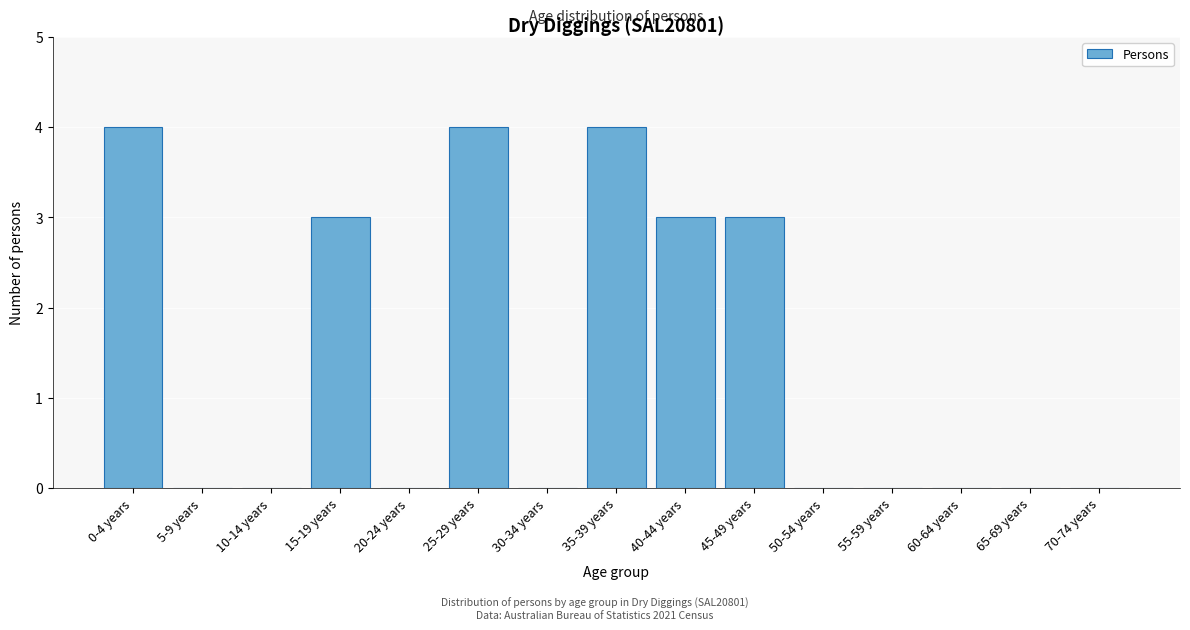

Reading right to left, list all the values displayed in this chart.

70-74 years=0	65-69 years=0	60-64 years=0	55-59 years=0	50-54 years=0	45-49 years=3	40-44 years=3	35-39 years=4	30-34 years=0	25-29 years=4	20-24 years=0	15-19 years=3	10-14 years=0	5-9 years=0	0-4 years=4